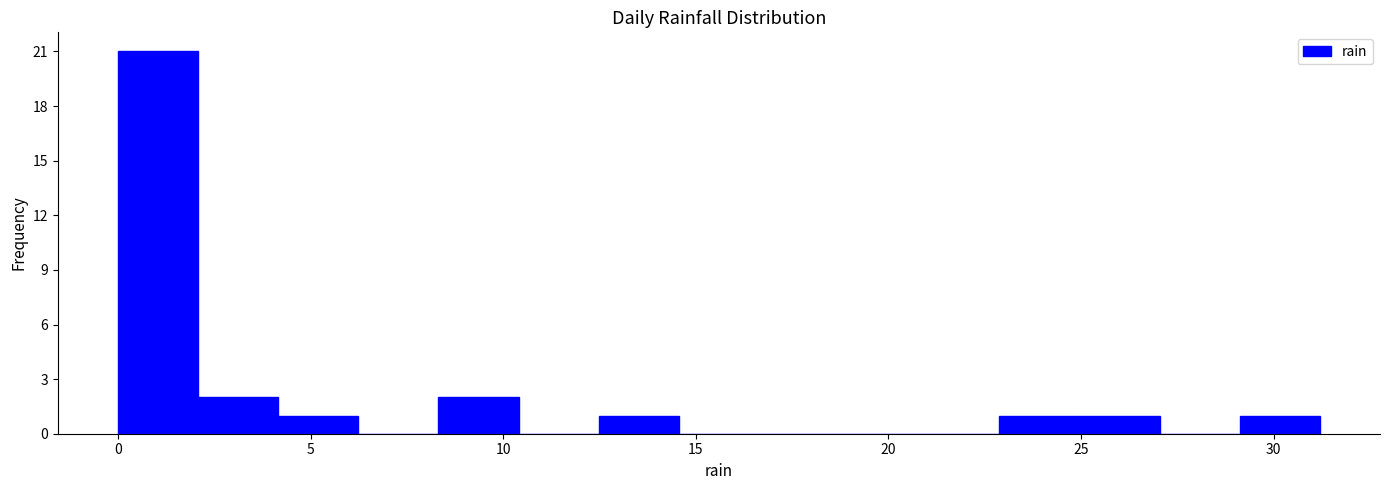

Reading left to right, list every bar in this chart as the range it spans on the x-axis followed by its height. Neither the bar edges nor the heights are printed on the chart, so give them approximately, as read against the axes.

0.0 to 2.0: 21
2.0 to 4.0: 2
4.0 to 6.0: 1
6.0 to 8.5: 0
8.5 to 10.5: 2
10.5 to 12.5: 0
12.5 to 14.5: 1
14.5 to 16.5: 0
16.5 to 18.5: 0
18.5 to 21.0: 0
21.0 to 23.0: 0
23.0 to 25.0: 1
25.0 to 27.0: 1
27.0 to 29.0: 0
29.0 to 31.0: 1